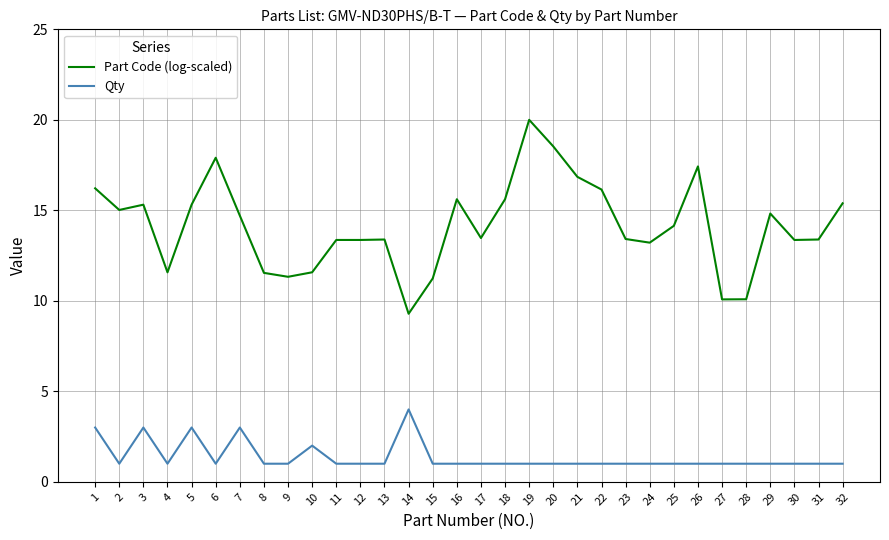

True or false: Part Code (log-scaled) has a value of 13.4 at 11.

True